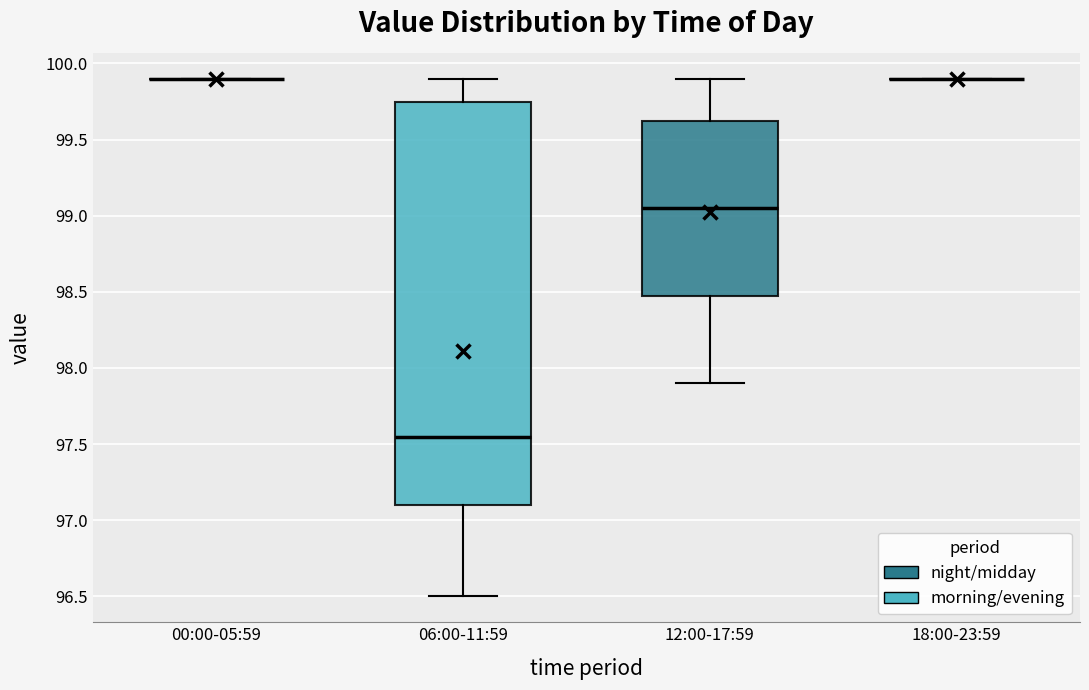

Reading left to right, read every box against the y-axis: the position of its median line, the range the box covers, and the ends of its whiskers. The values are not printed on the chart, so give them approximately, as read against the axis.

00:00-05:59: box collapsed to a line at 99.90, whiskers 99.90 to 99.90
06:00-11:59: median 97.55, box 97.10 to 99.75, whiskers 96.50 to 99.90
12:00-17:59: median 99.05, box 98.50 to 99.65, whiskers 97.90 to 99.90
18:00-23:59: box collapsed to a line at 99.90, whiskers 99.90 to 99.90